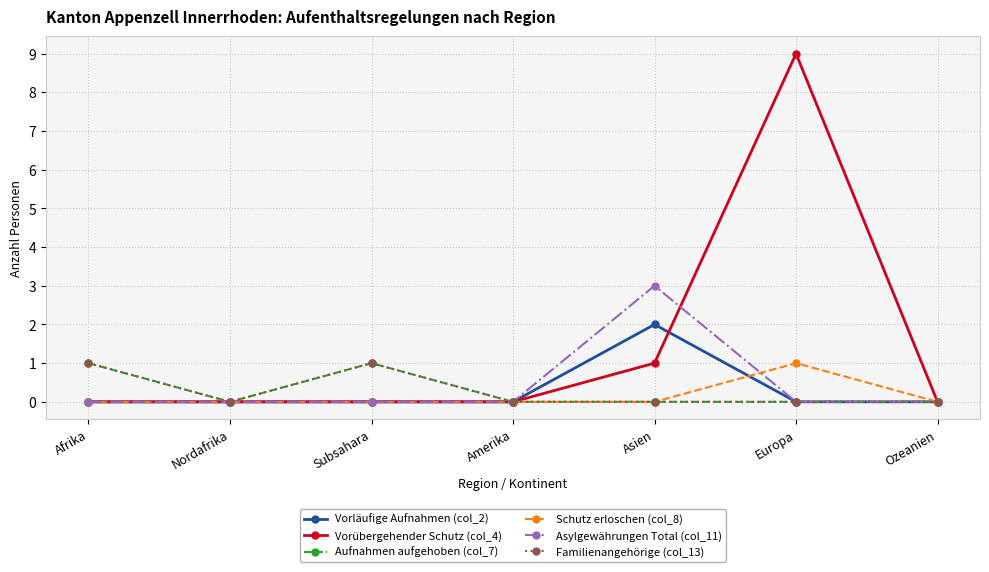

How many lines are shown in the chart?

6